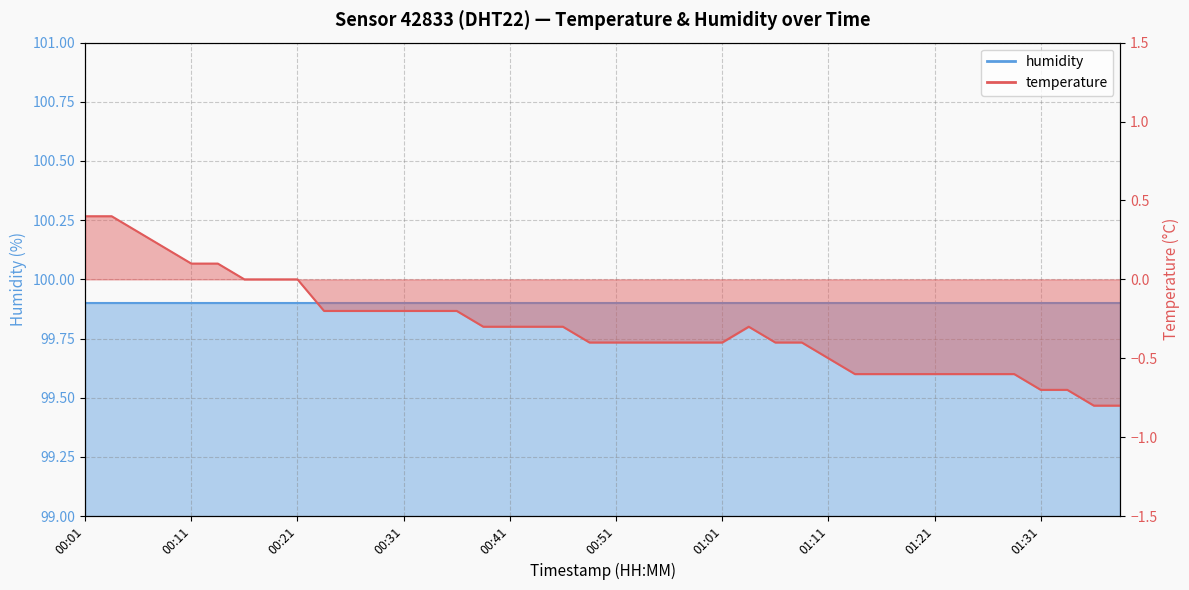

What is the label of the 19th point from the right?

00:53